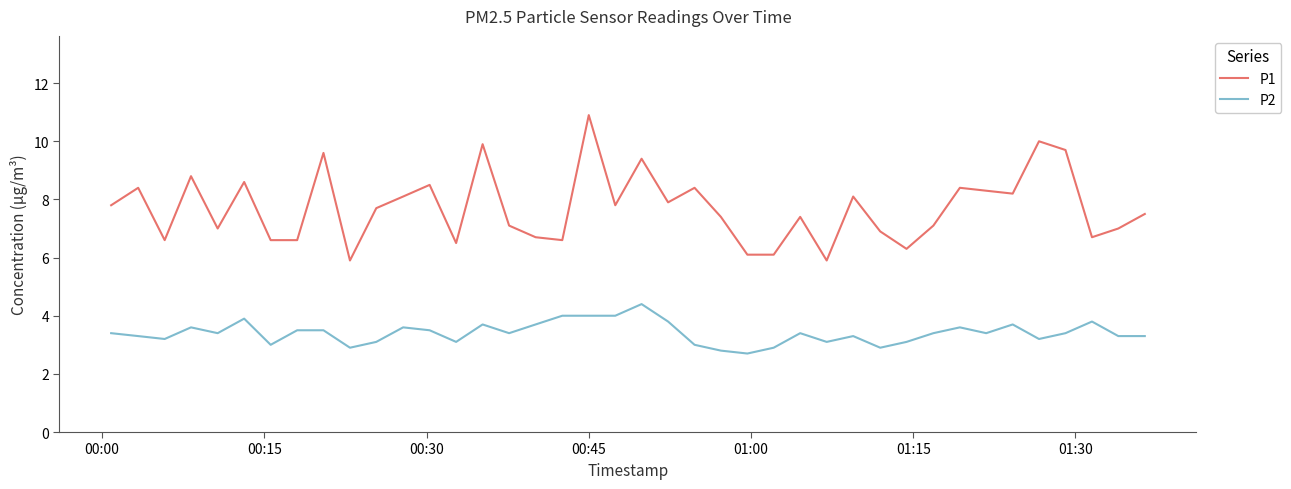

List the series in order of their overall mean, highest first.

P1, P2